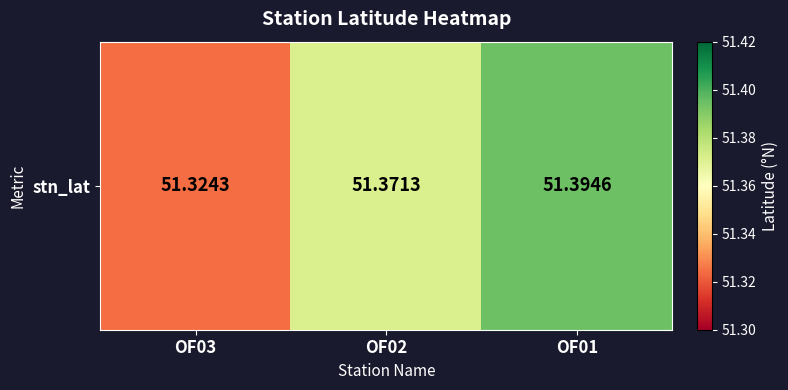

Reading left to right, transcribe all the data shown in this chart.

OF03=51.3	OF02=51.4	OF01=51.4